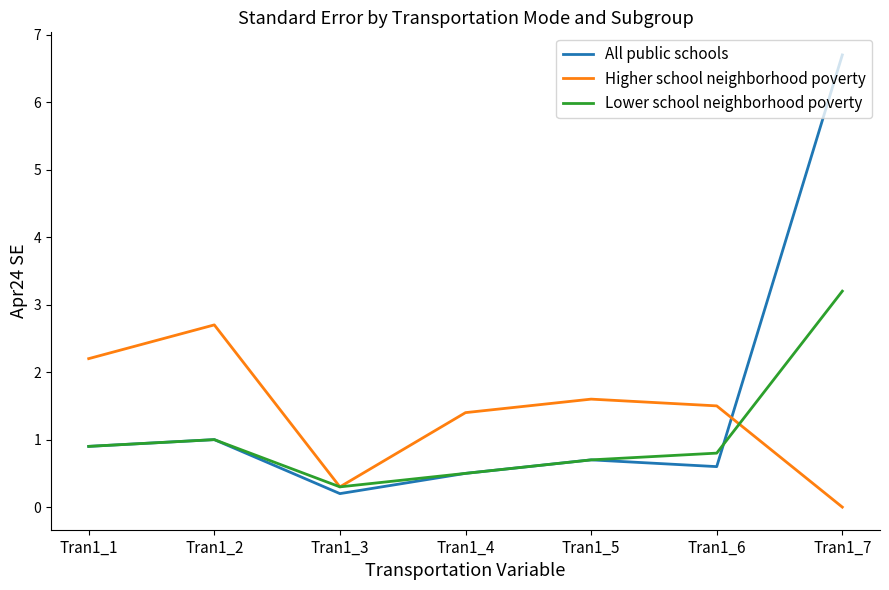

Does the chart display data point markers on the line(s)?

No